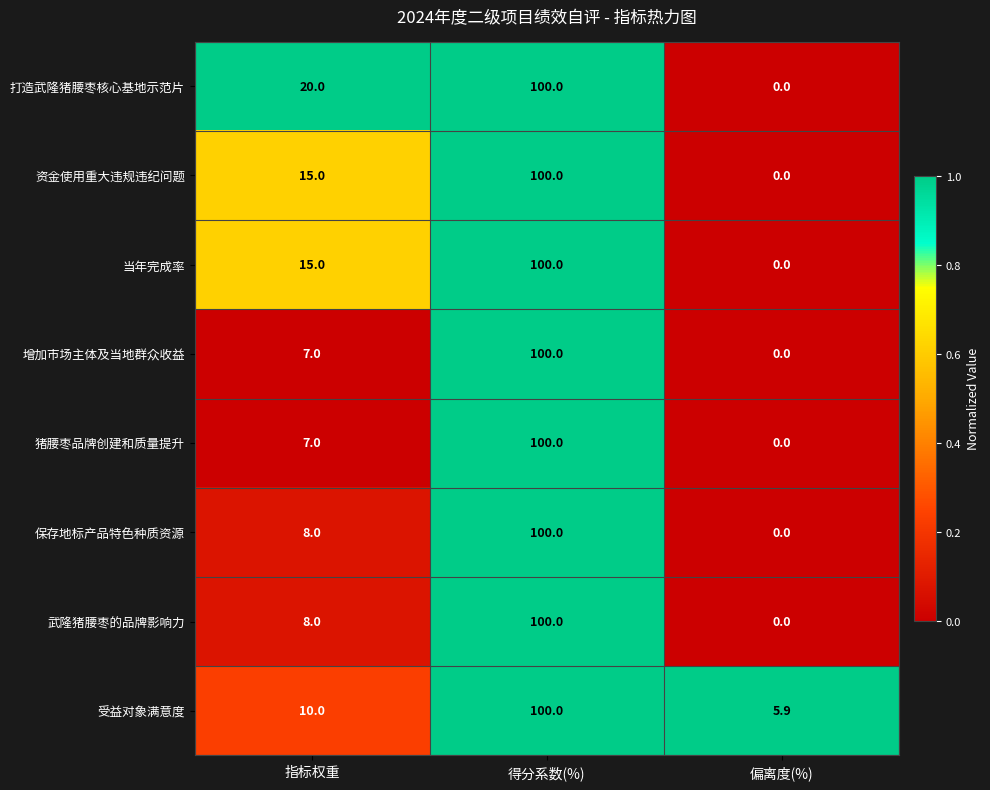

Is it true that 保存地标产品特色种质资源 equals 8.0 at 指标权重?

True